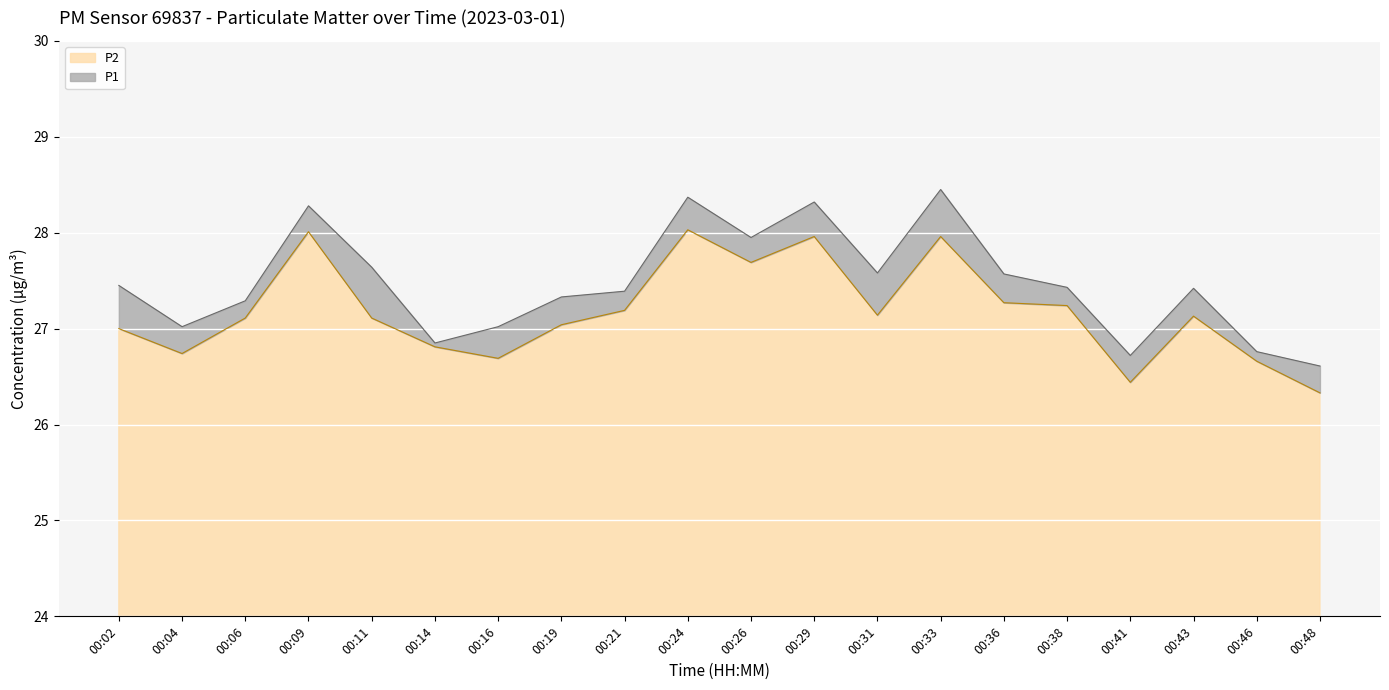

Which category has the highest value in the P1 series?

00:33